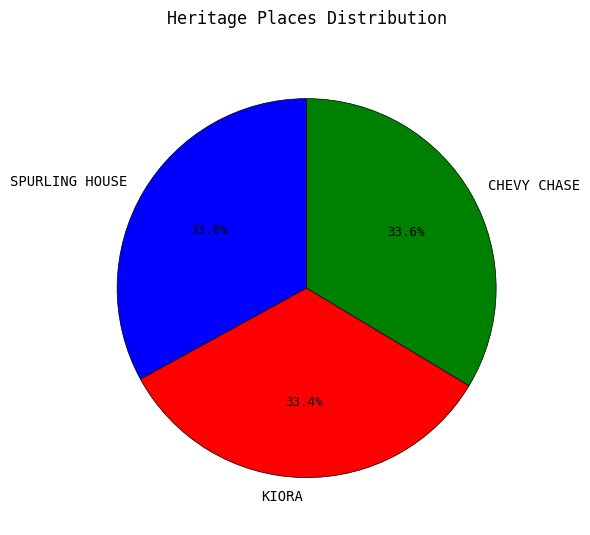

How much of the chart is everything except CHEVY CHASE?

66.4%